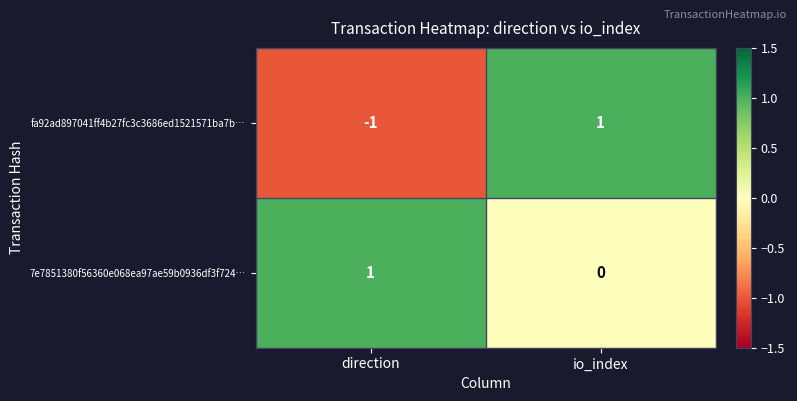

The value of 7e7851380f56360e068ea97ae59b0936df3f724… at direction is 1. True or false?

True